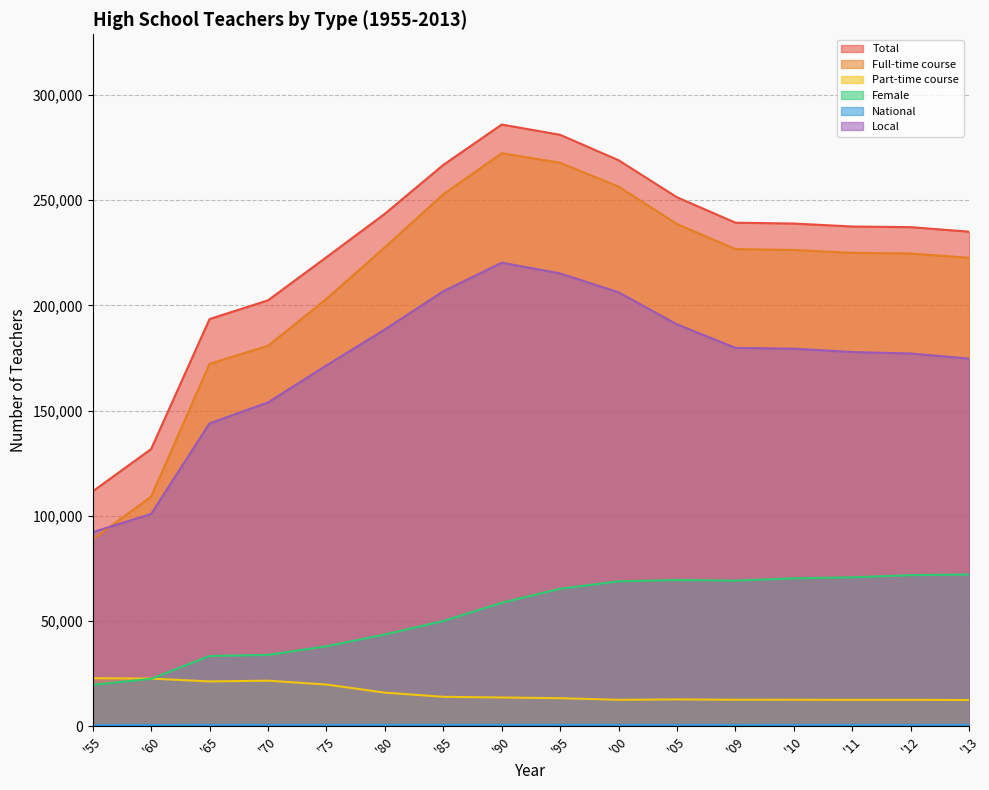

What is the label of the 13th point from the right?

'70